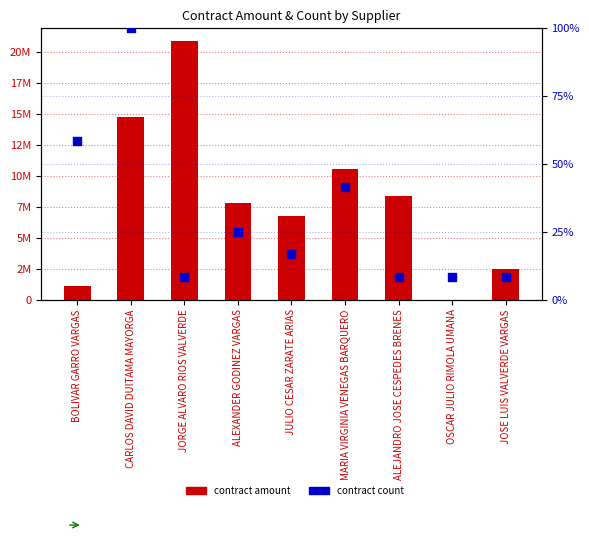

Which series has the largest total across all categories?

contract amount